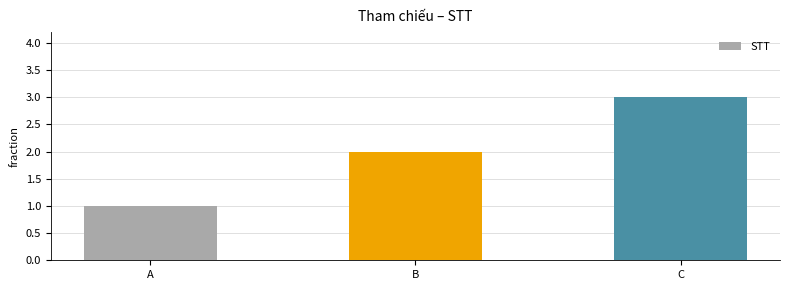

Which label corresponds to the smallest value in the chart?

A